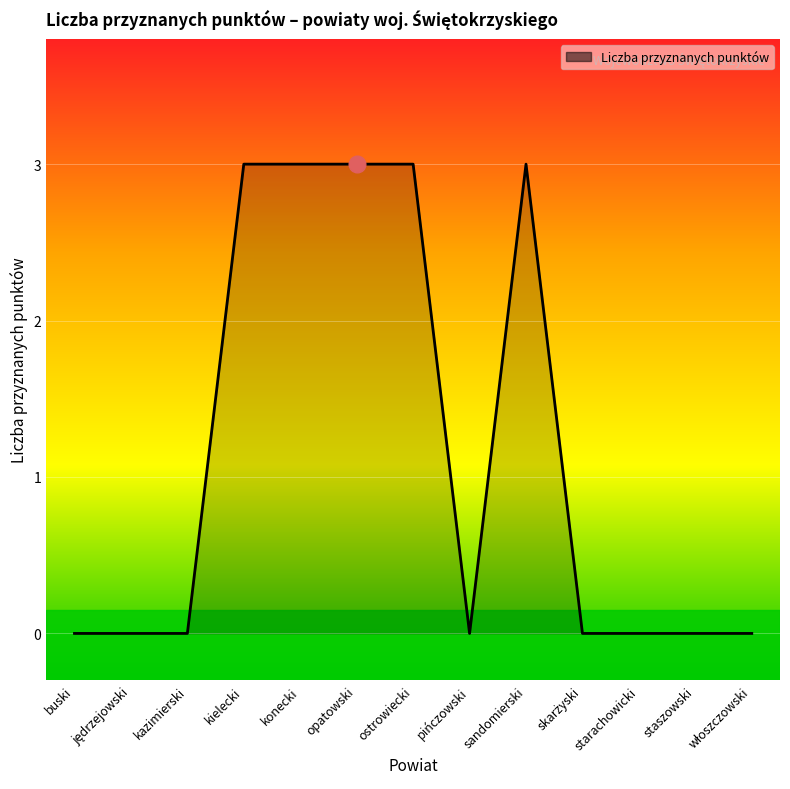

True or false: the data shows 0 at staszowski.

True